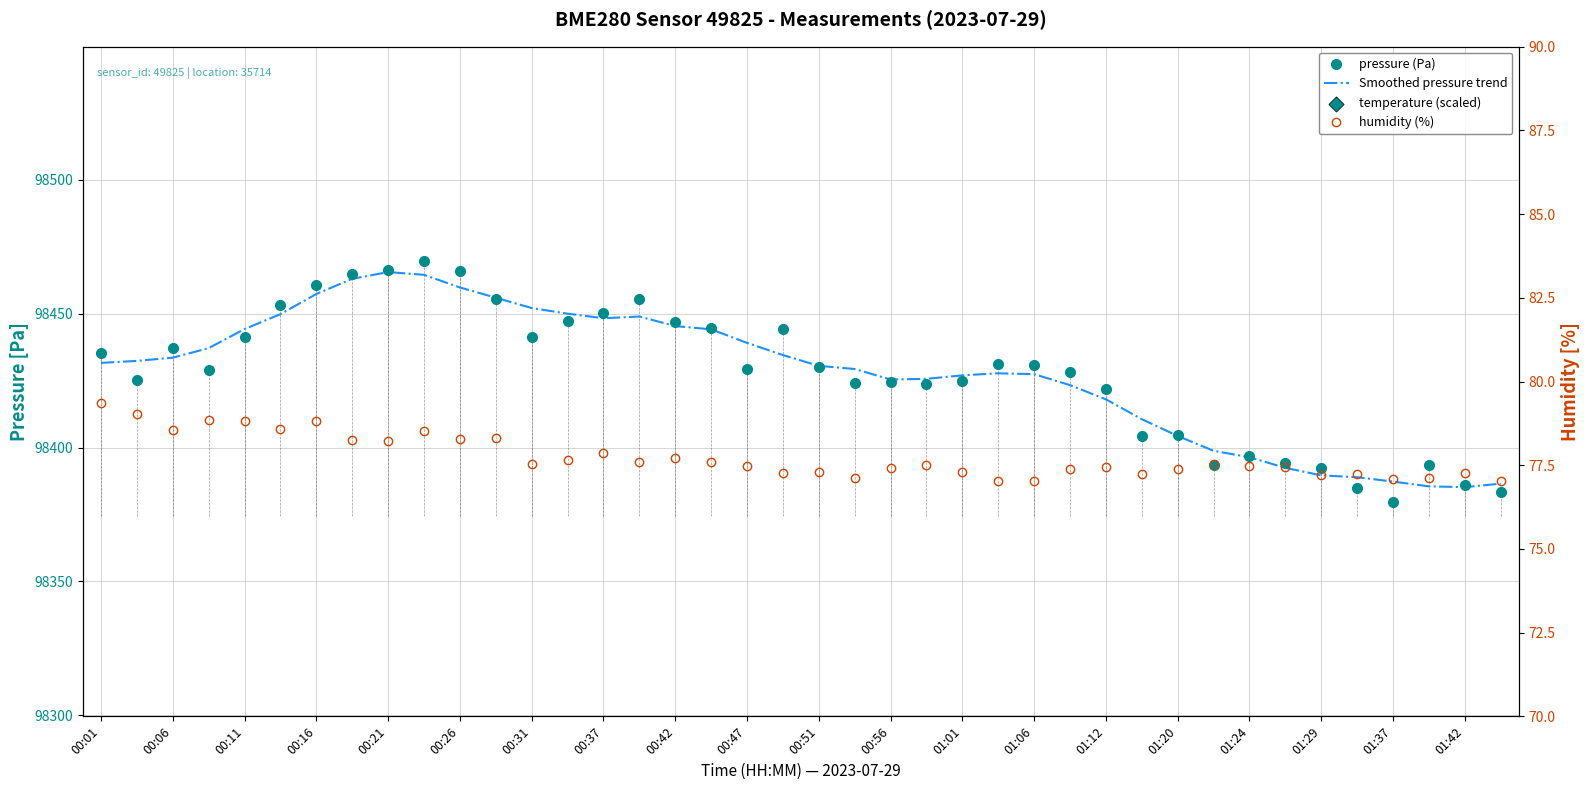

At how many categories does at least one series exceed 39298?

40